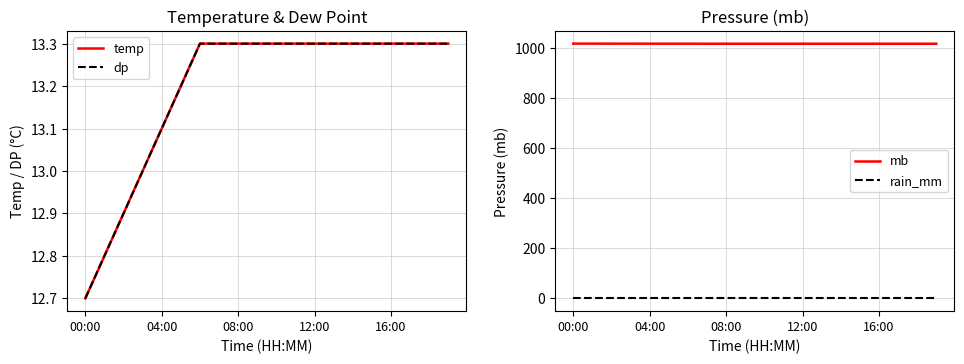

Which series has the largest total across all categories?

mb